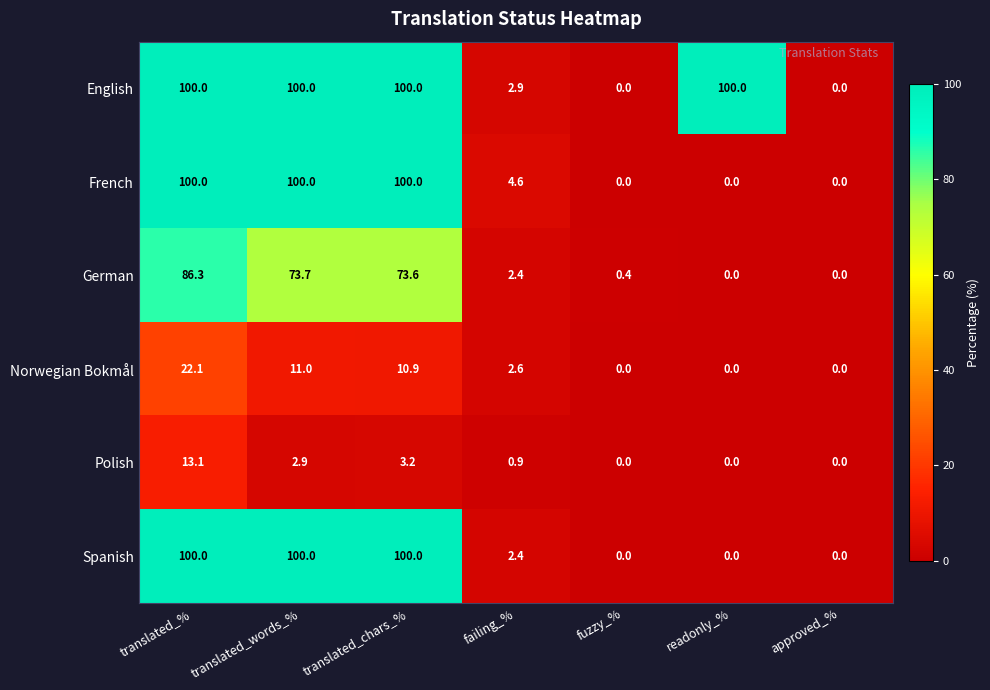

What is the maximum value for French?

100.0